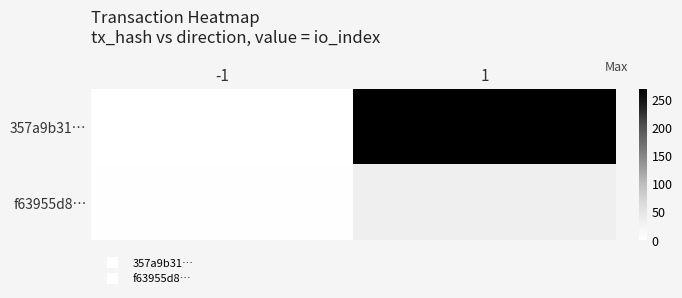

What is the minimum value shown in the chart?

-1